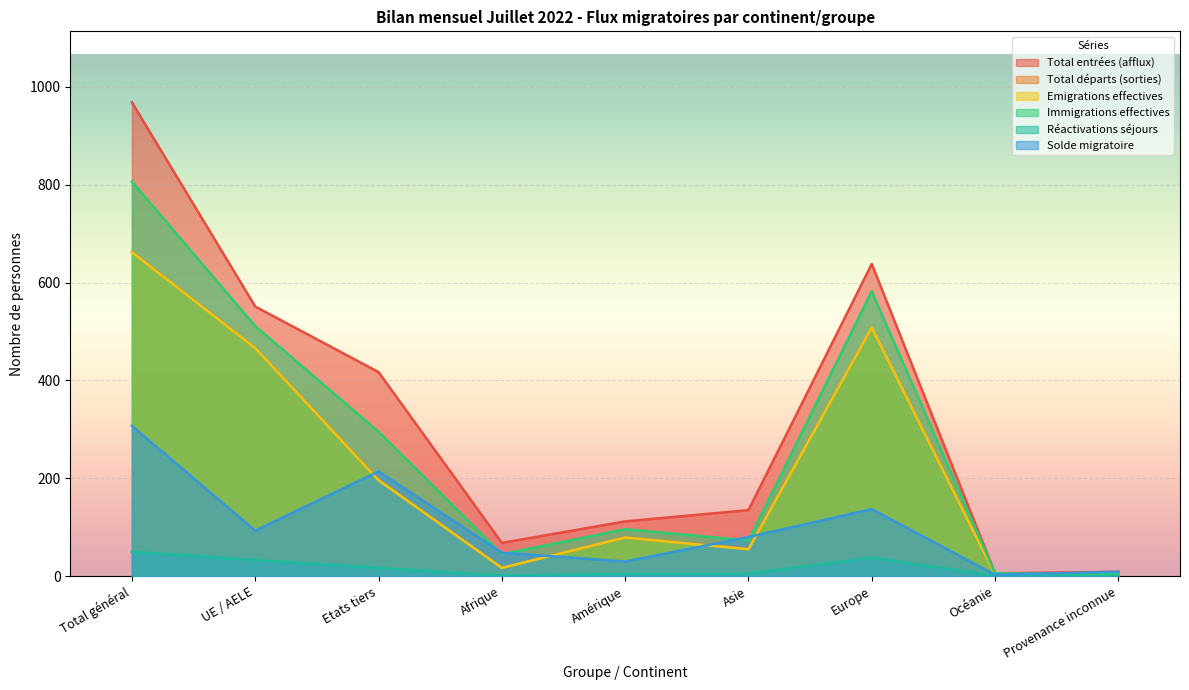

What are all the series names shown in the legend?

Total entrées (afflux), Total départs (sorties), Emigrations effectives, Immigrations effectives, Réactivations séjours, Solde migratoire